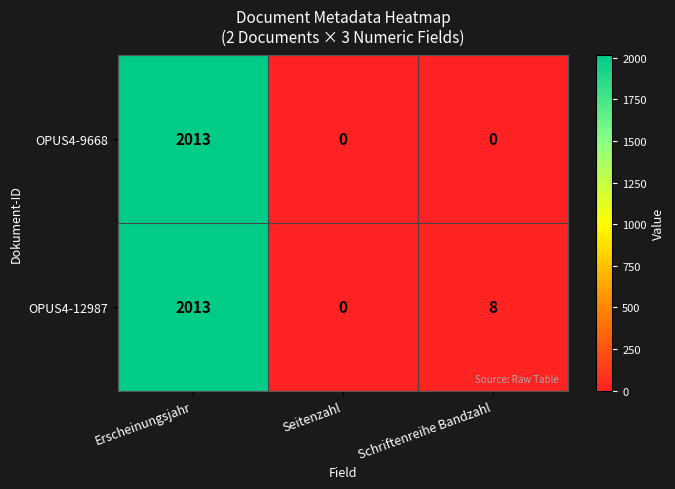

At which label does OPUS4-12987 reach its peak?

Erscheinungsjahr